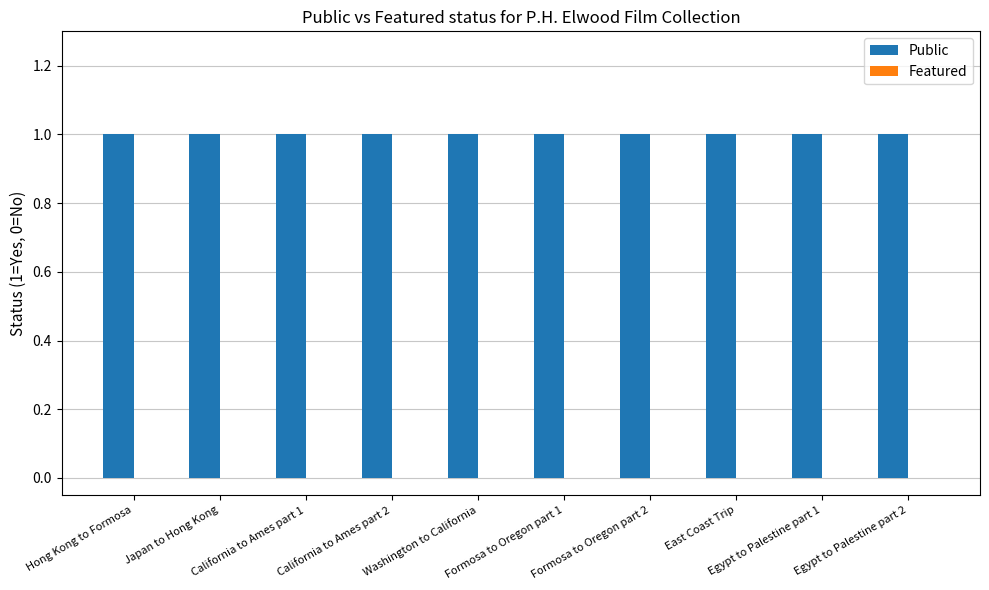

Is the value of Public at California to Ames part 1 greater than the value of Featured at Japan to Hong Kong?

Yes